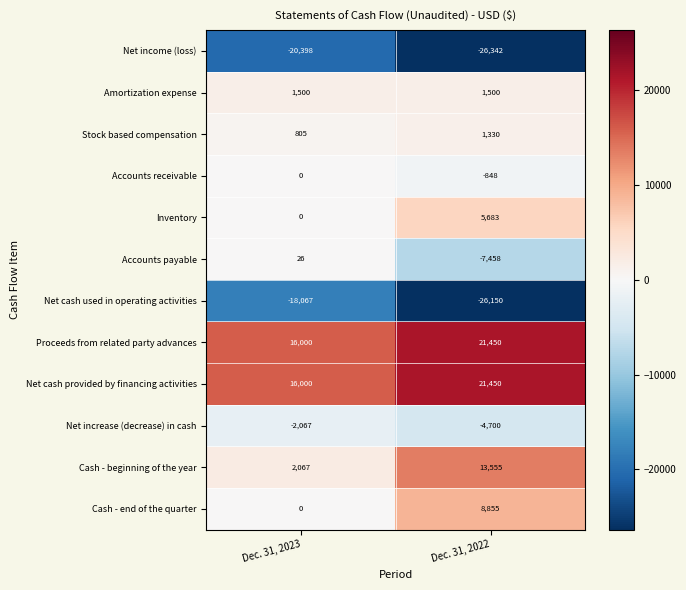

At which category does the chart reach its peak across all series?

Dec. 31, 2022